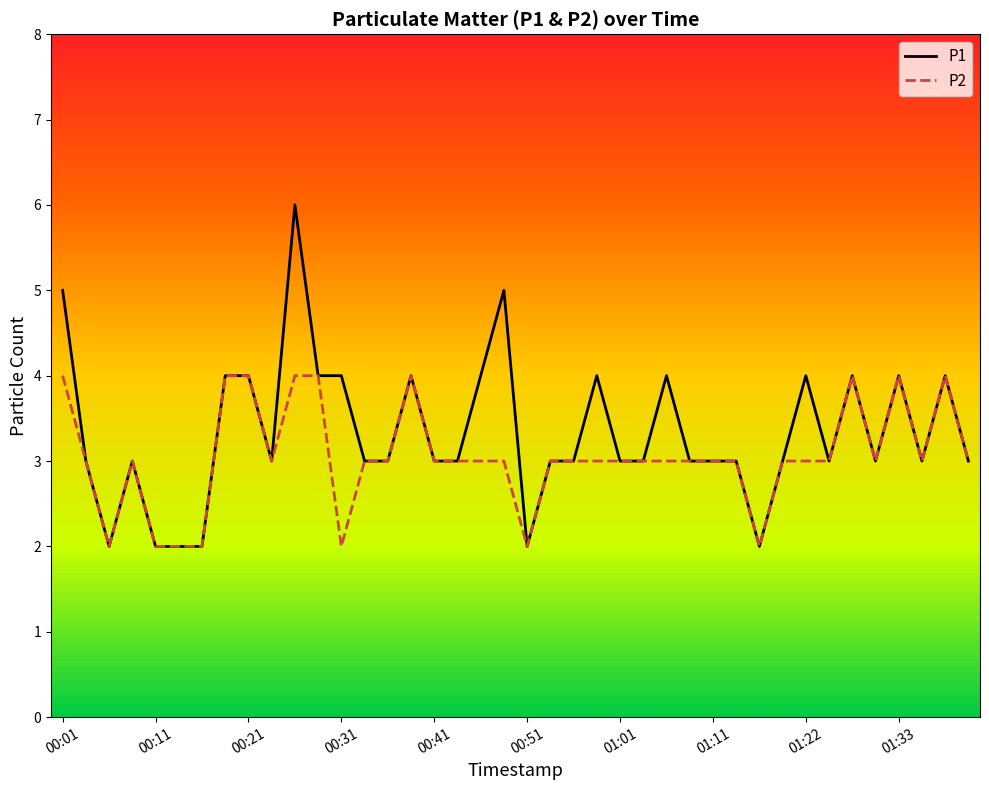

What is the greatest value displayed?

6